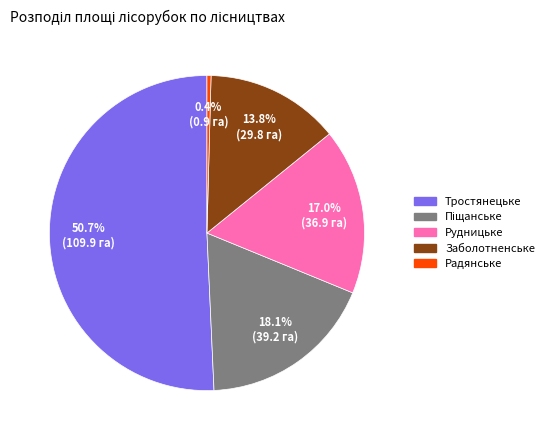

What percentage is the Рудницьке slice, to the nearest percent?

17%